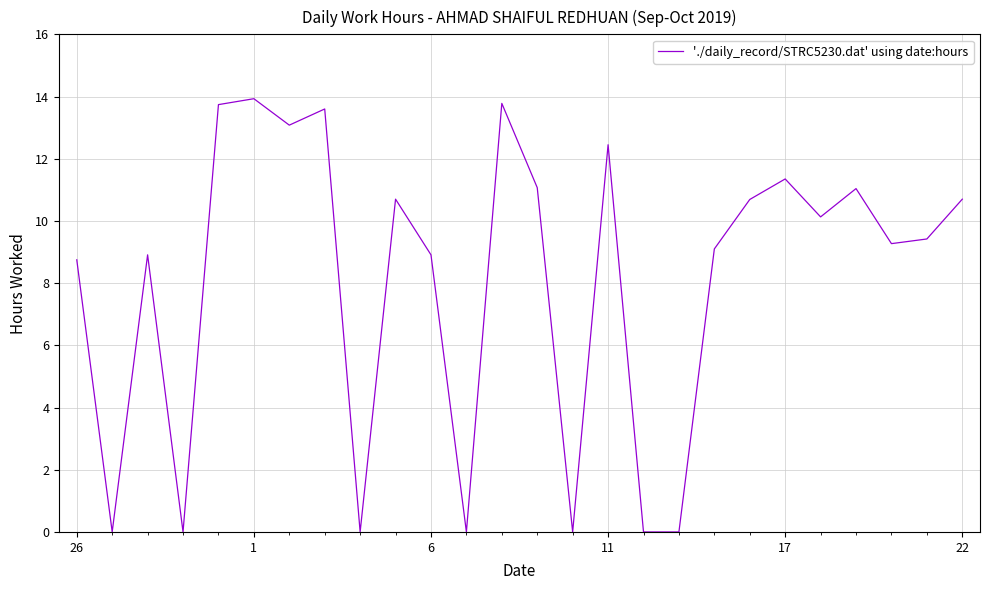

What is the difference between the maximum and minimum values?

13.9